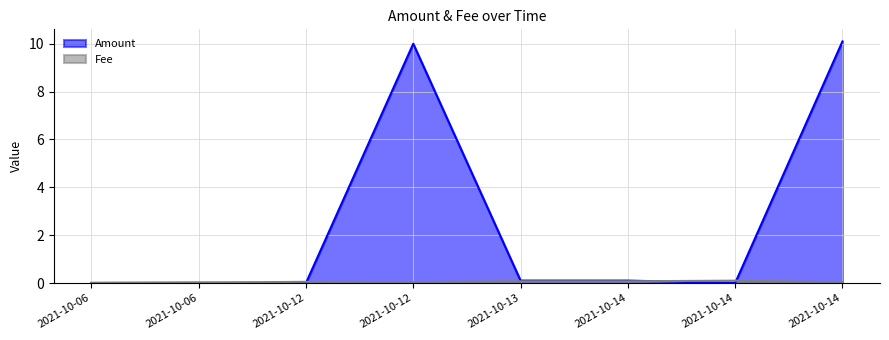

How many distinct data groups are displayed?

2